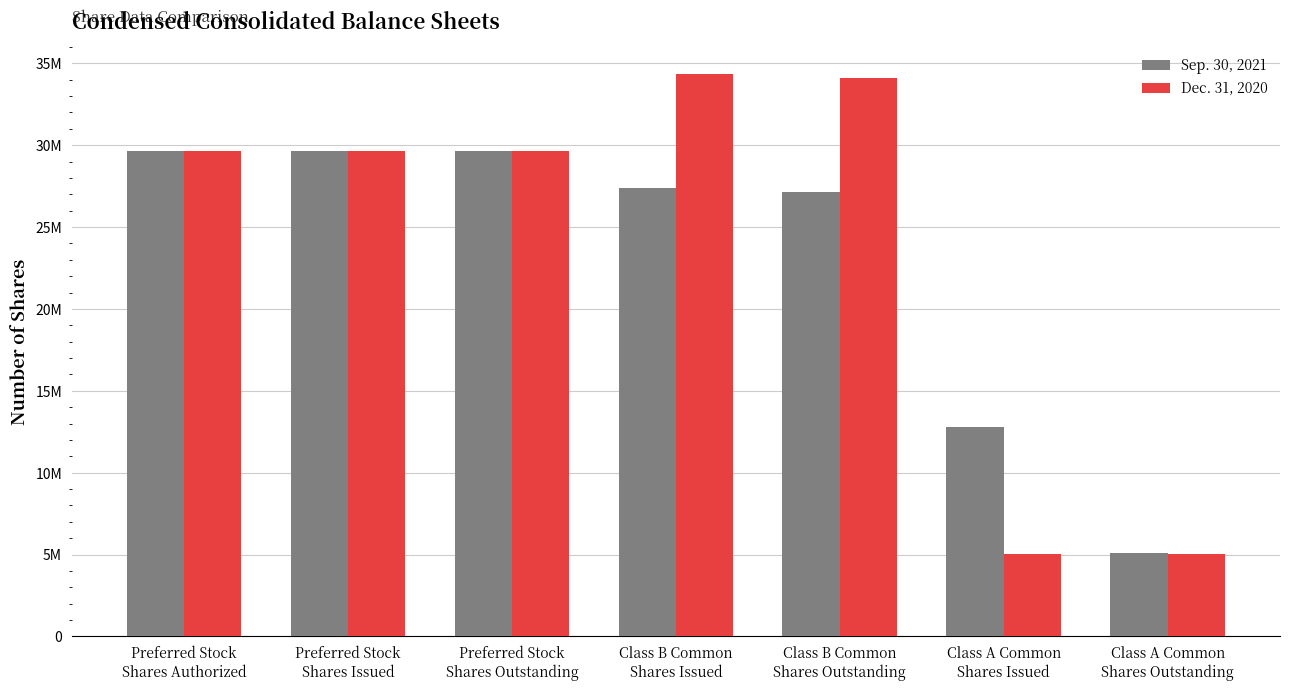

What are all the series names shown in the legend?

Sep. 30, 2021, Dec. 31, 2020